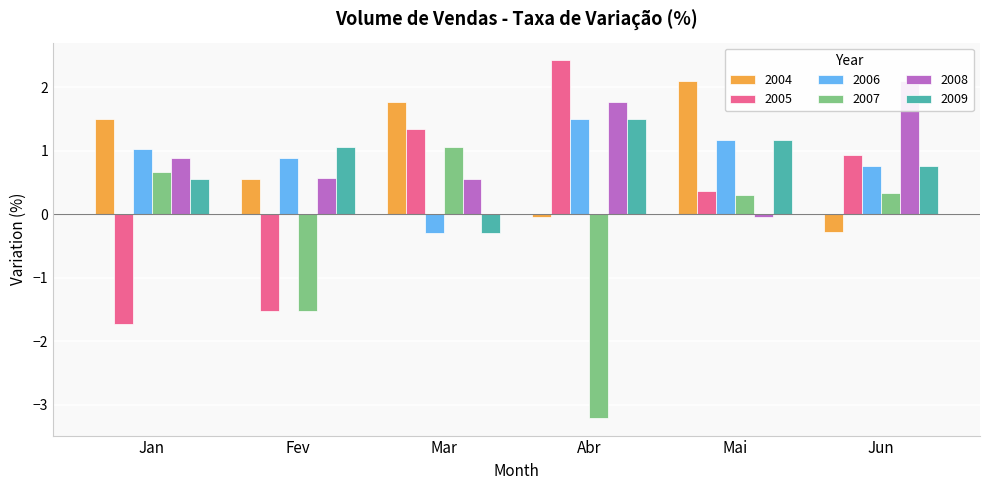

At which category is the sum across all series the highest?

Mai